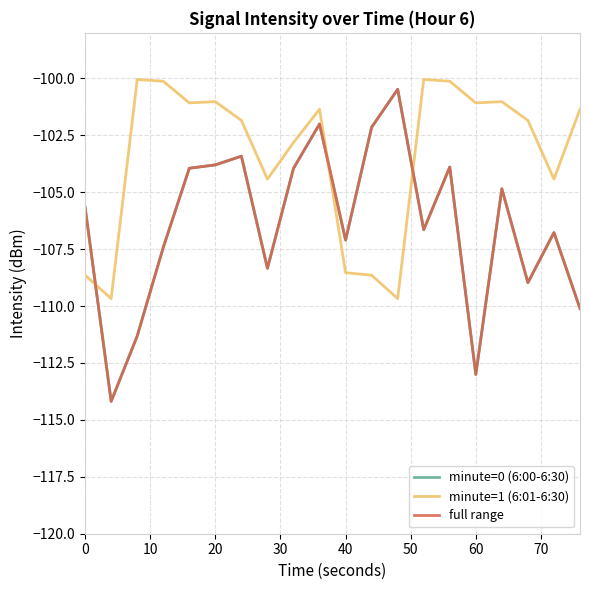

Does the chart display data point markers on the line(s)?

No